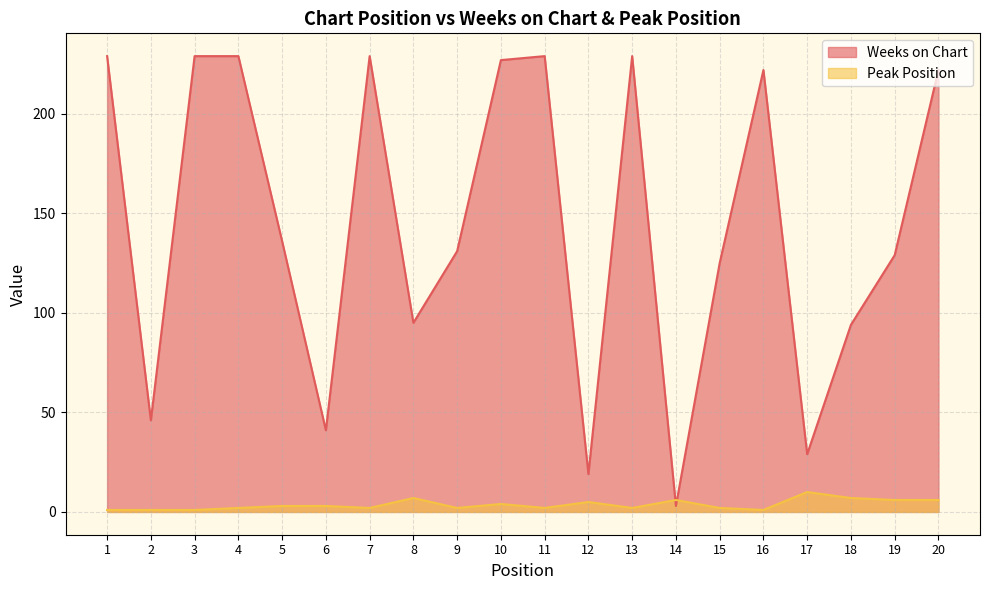

Does the chart display data point markers on the line(s)?

No